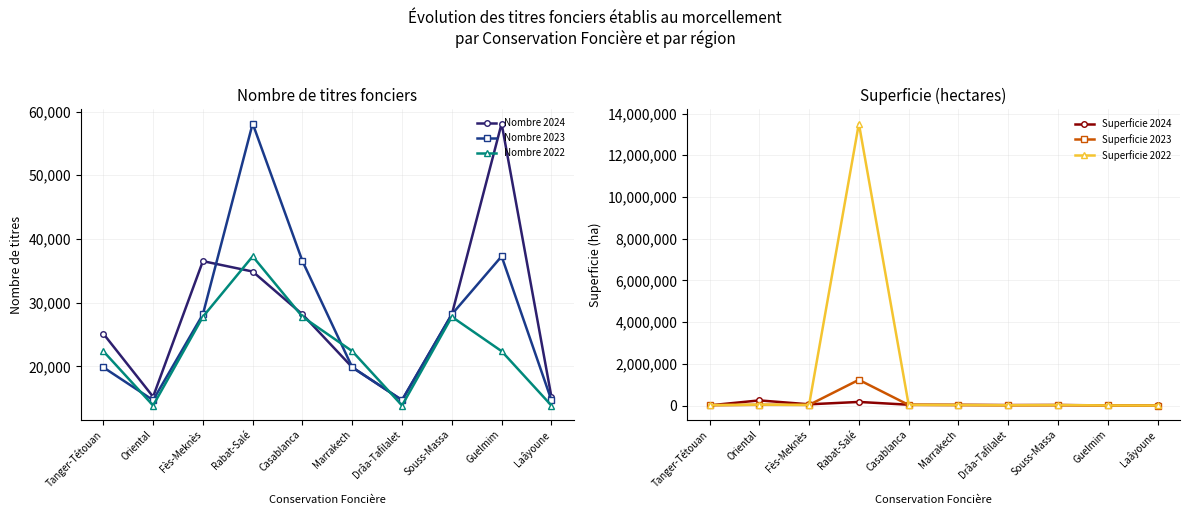

Reading right to left, transcribe all the data shown in this chart.

Nombre 2024: Laâyoune=15231.0	Guelmim=58114.0	Souss-Massa=28161.0	Drâa-Tafilalet=14697.0	Marrakech=19850.0	Casablanca=28161.0	Rabat-Salé=34885.0	Fès-Meknès=36517.0	Oriental=15231.0	Tanger-Tétouan=25135.0
Nombre 2023: Laâyoune=14697.0	Guelmim=37274.0	Souss-Massa=28161.0	Drâa-Tafilalet=14697.0	Marrakech=19850.0	Casablanca=36517.0	Rabat-Salé=58114.0	Fès-Meknès=28161.0	Oriental=14697.0	Tanger-Tétouan=19850.0
Nombre 2022: Laâyoune=13857.0	Guelmim=22384.0	Souss-Massa=27784.0	Drâa-Tafilalet=13857.0	Marrakech=22384.0	Casablanca=27784.0	Rabat-Salé=37274.0	Fès-Meknès=27784.0	Oriental=13857.0	Tanger-Tétouan=22384.0
Superficie 2024: Laâyoune=9000.0	Guelmim=12000.0	Souss-Massa=31000.0	Drâa-Tafilalet=27000.0	Marrakech=38000.0	Casablanca=45000.0	Rabat-Salé=178687.4	Fès-Meknès=64838.6	Oriental=252195.4	Tanger-Tétouan=14516.0
Superficie 2023: Laâyoune=7500.0	Guelmim=10000.0	Souss-Massa=25000.0	Drâa-Tafilalet=22000.0	Marrakech=29000.0	Casablanca=35000.0	Rabat-Salé=1238560.7	Fès-Meknès=36294.4	Oriental=41421.9	Tanger-Tétouan=18314.9
Superficie 2022: Laâyoune=8000.0	Guelmim=11000.0	Souss-Massa=28000.0	Drâa-Tafilalet=19000.0	Marrakech=33000.0	Casablanca=42000.0	Rabat-Salé=13521379.5	Fès-Meknès=35873.2	Oriental=48864.3	Tanger-Tétouan=28546.5